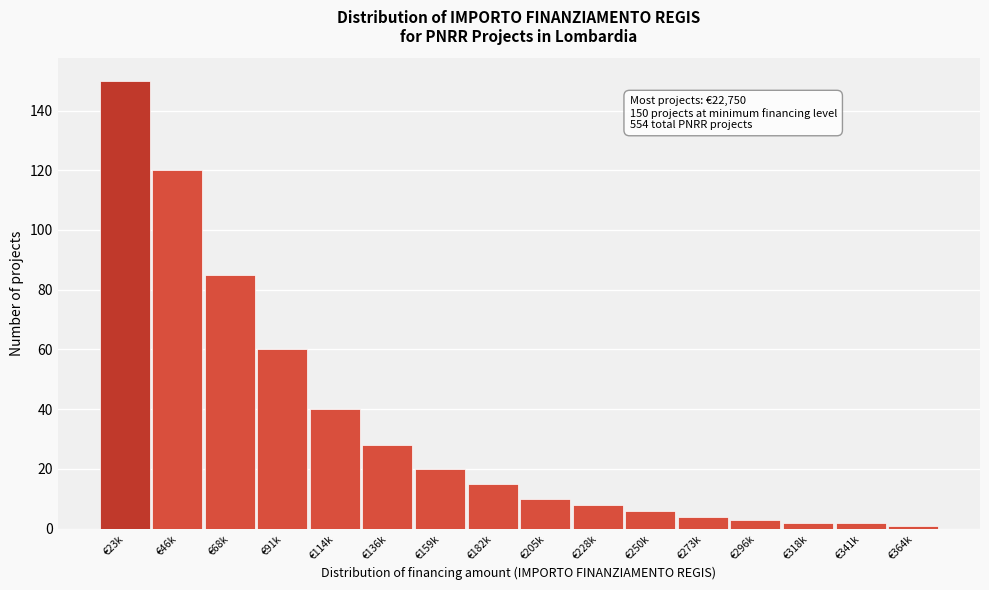

Reading left to right, extract all data points from this chart.

€23k=150	€46k=120	€68k=85	€91k=60	€114k=40	€136k=28	€159k=20	€182k=15	€205k=10	€228k=8	€250k=6	€273k=4	€296k=3	€318k=2	€341k=2	€364k=1